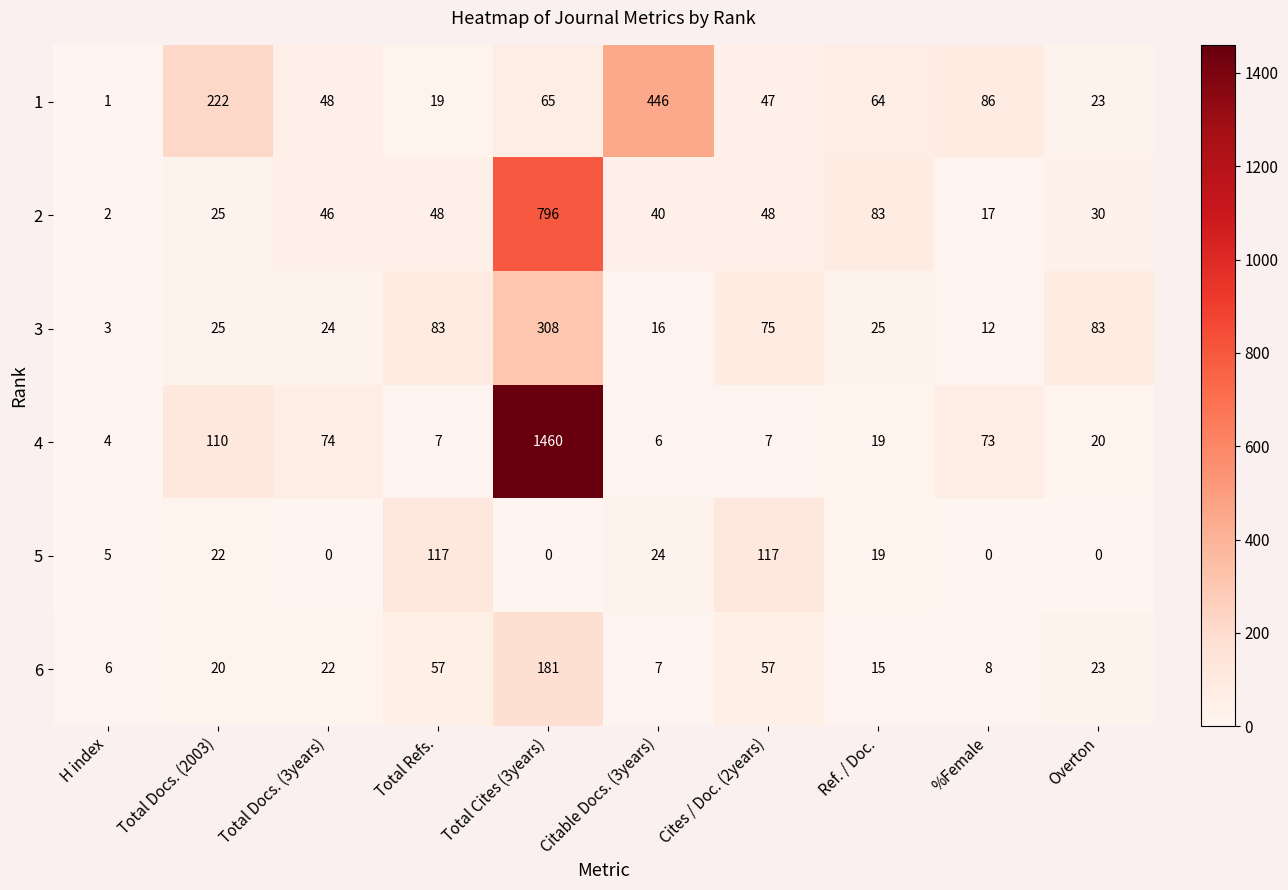

Which series has the widest spread of values?

4